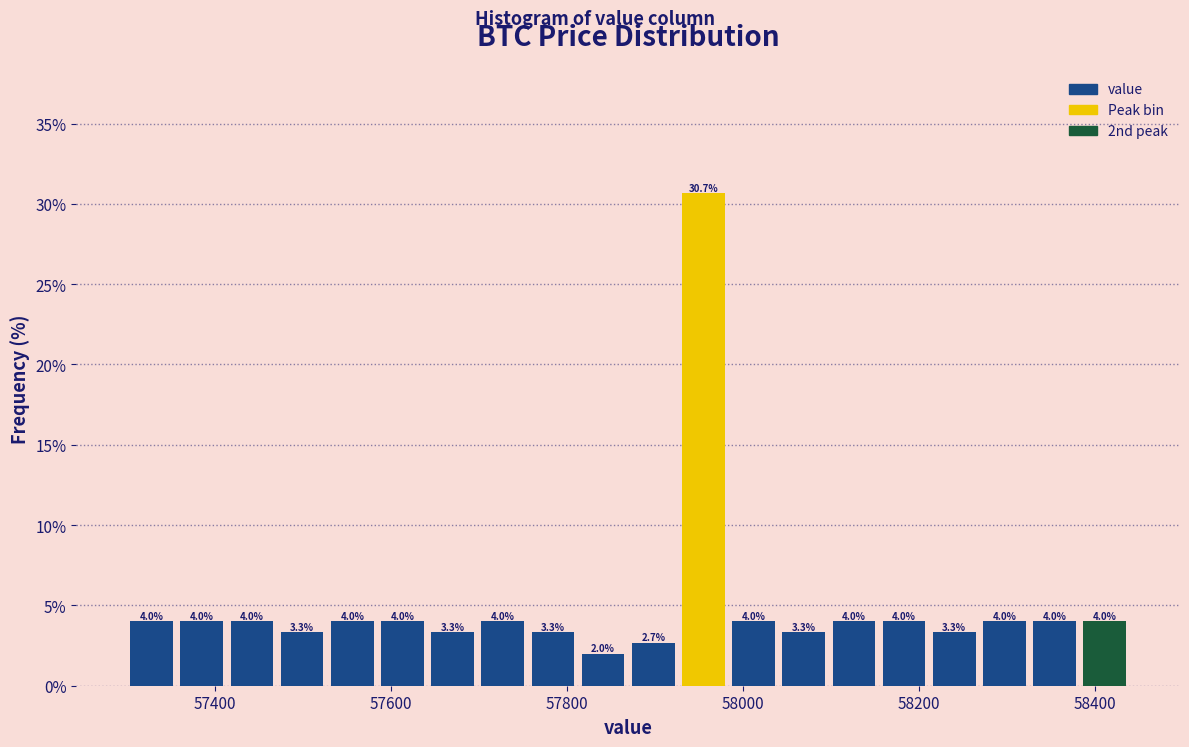

Read against the x-axis, roughly where is the centre of the tallest bar?

57960